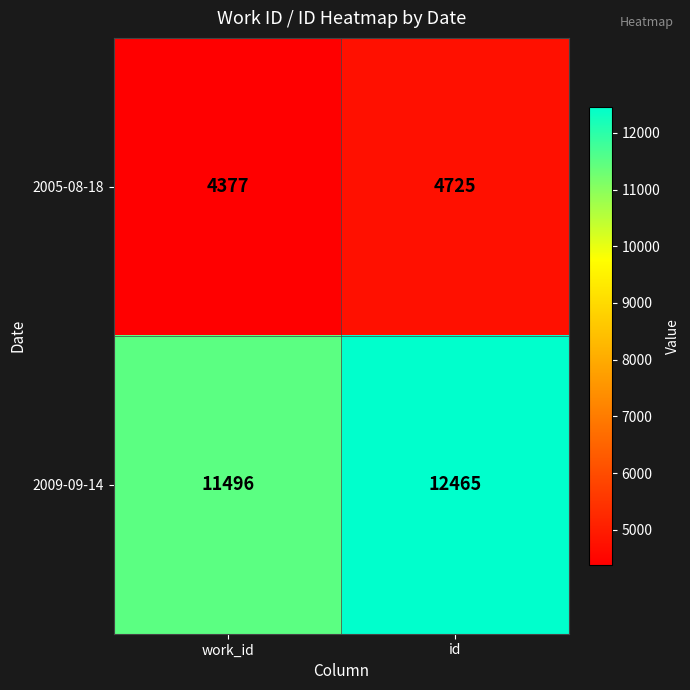

The value of 2009-09-14 at work_id is 11496. True or false?

True